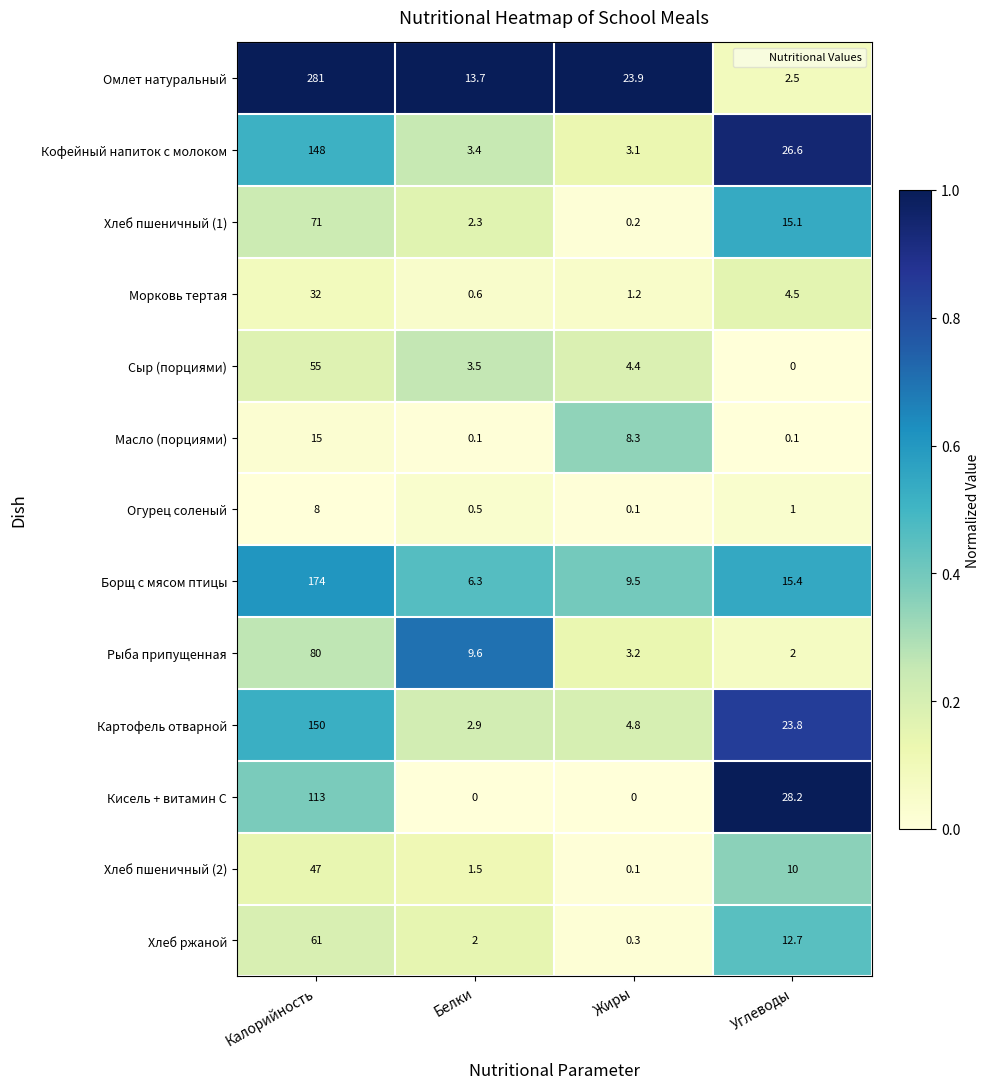

What is the difference between the maximum and minimum values in the Сыр (порциями) series?

55.0